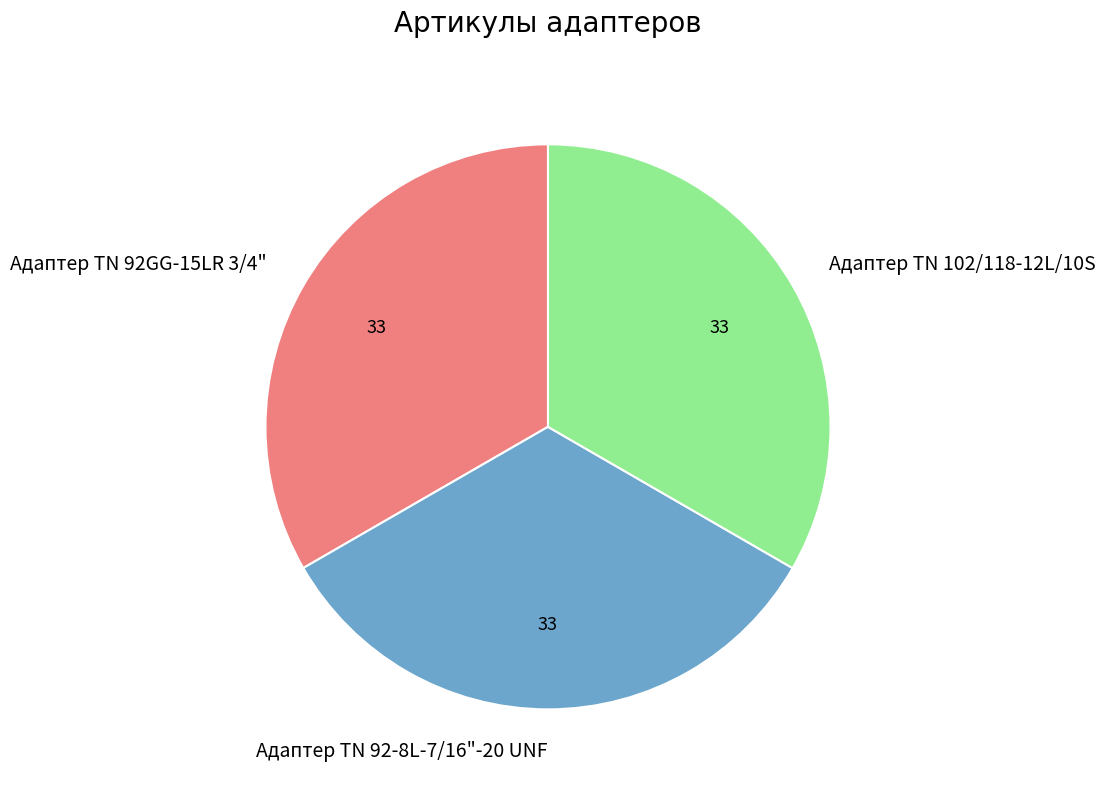

The Адаптер TN 92GG-15LR 3/4" slice represents 23% of the pie. True or false?

False